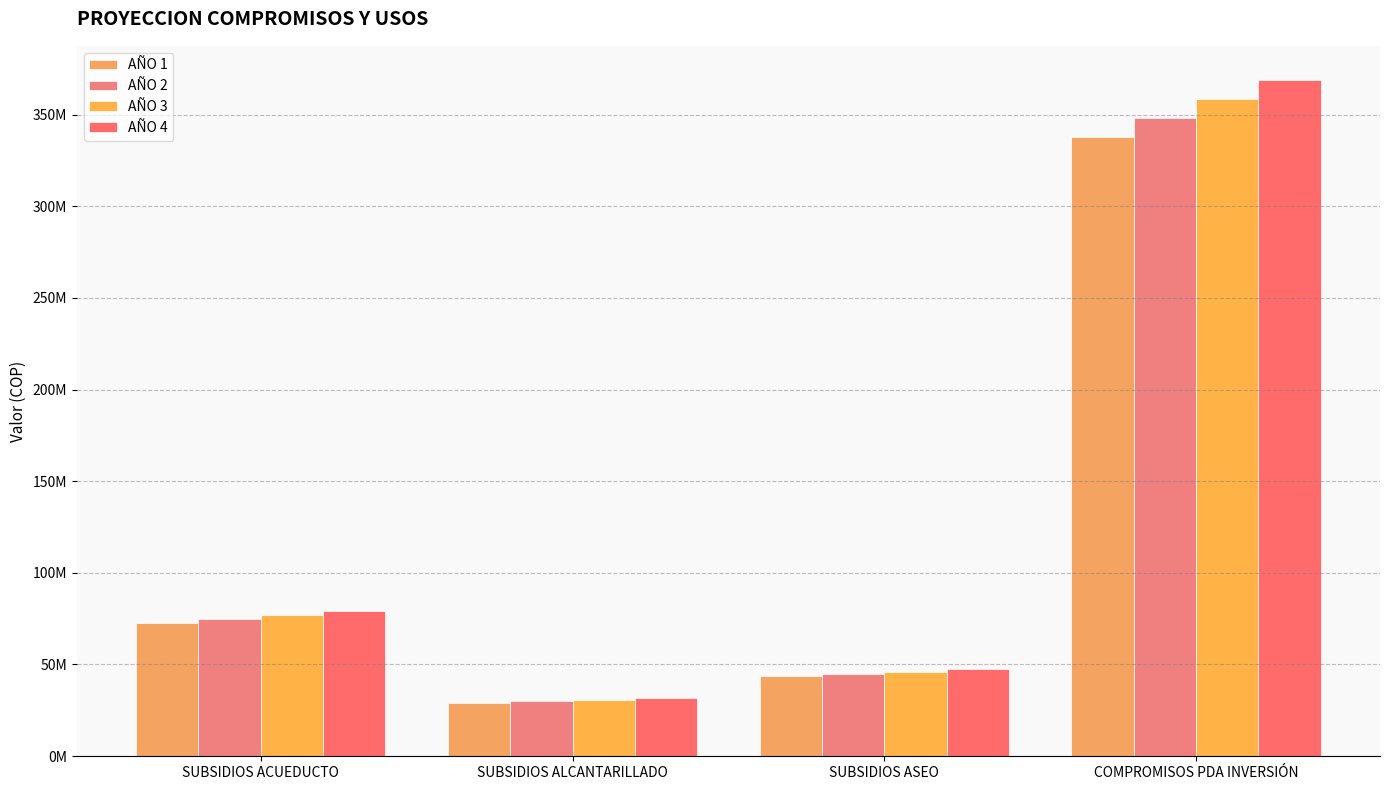

At which category does the chart reach its minimum across all series?

SUBSIDIOS ALCANTARILLADO